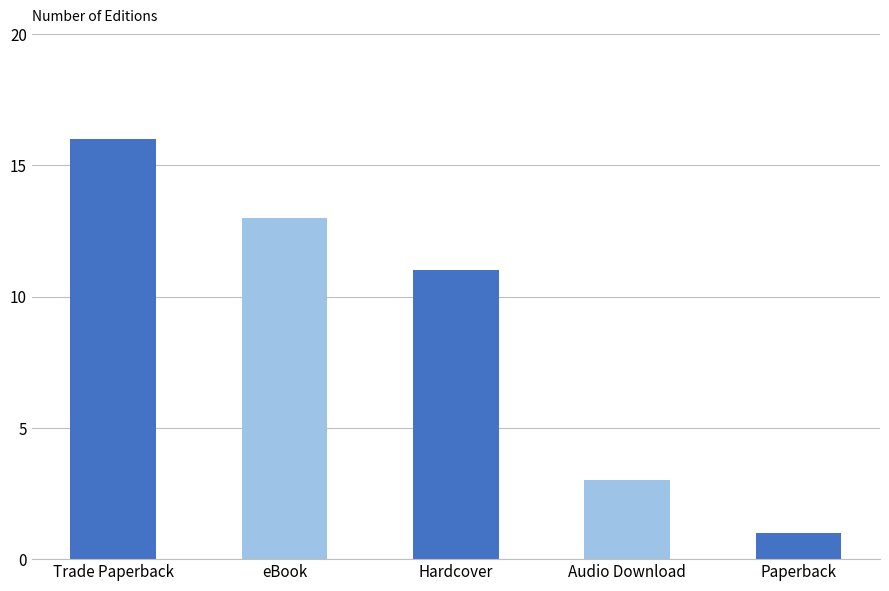

What position from the right is eBook?

4